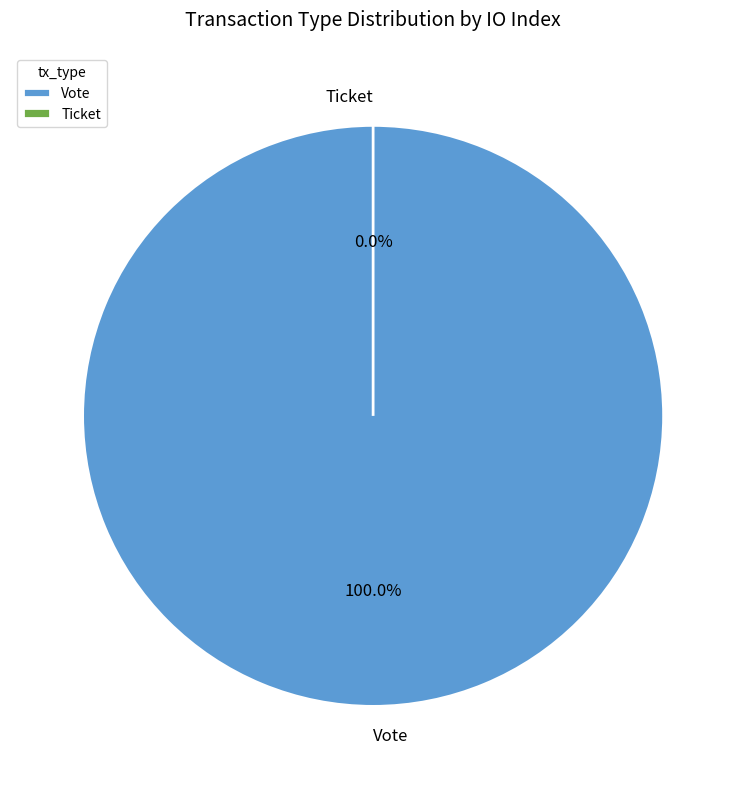

What is the change in value from Vote to Ticket?

-1